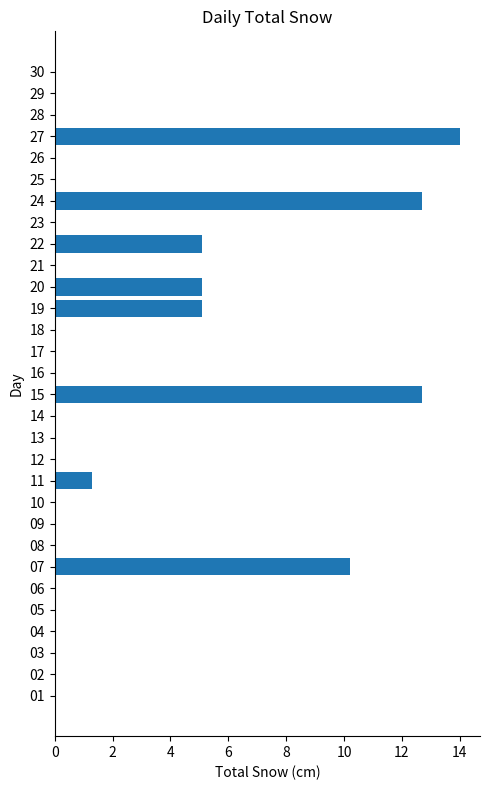

What is the change in value from 24 to 29?

-12.7